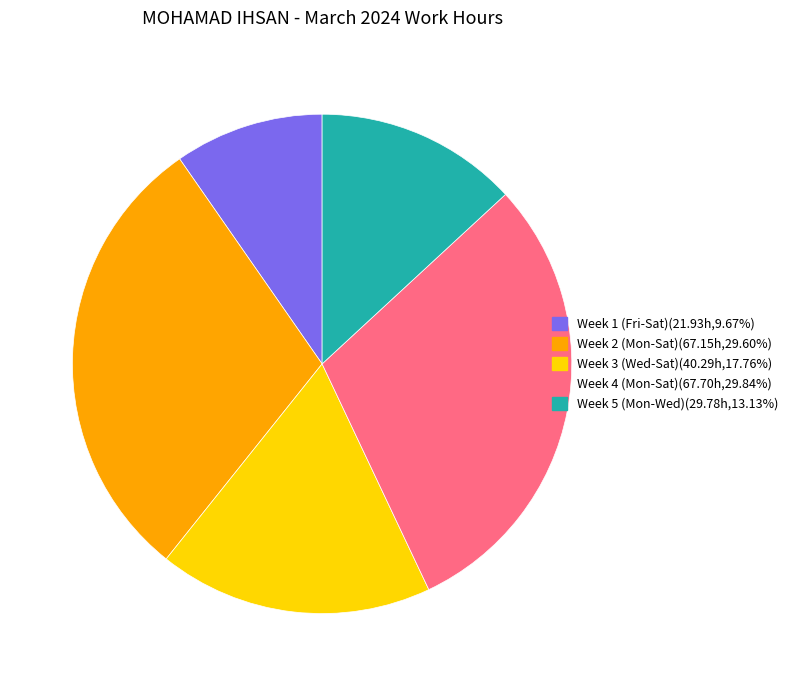

Do Week 2 (Mon-Sat)(67.15h,29.60%) and Week 4 (Mon-Sat)(67.70h,29.84%) together represent more than half of the pie?

Yes